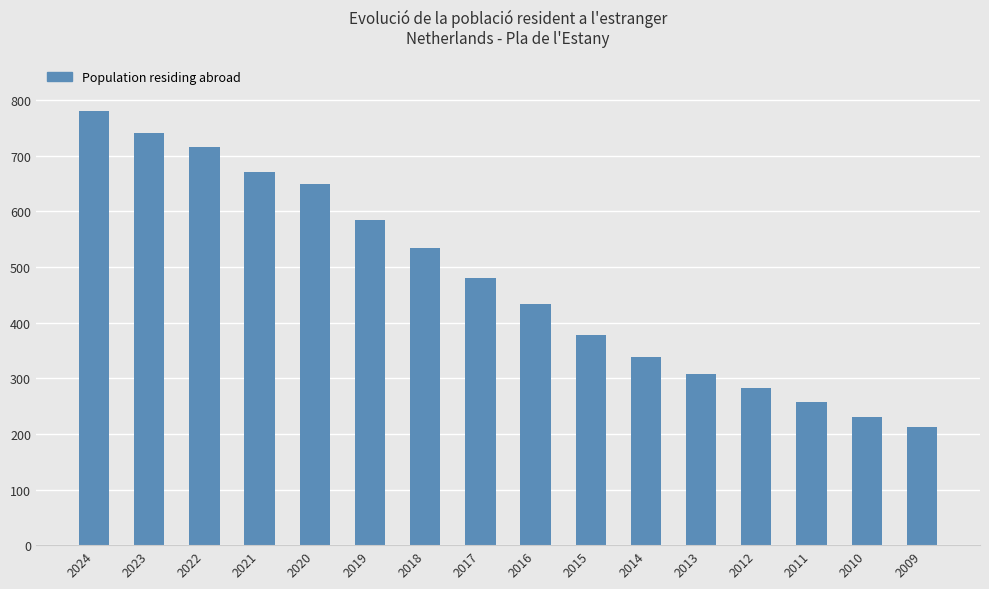

What is the minimum value shown in the chart?

212